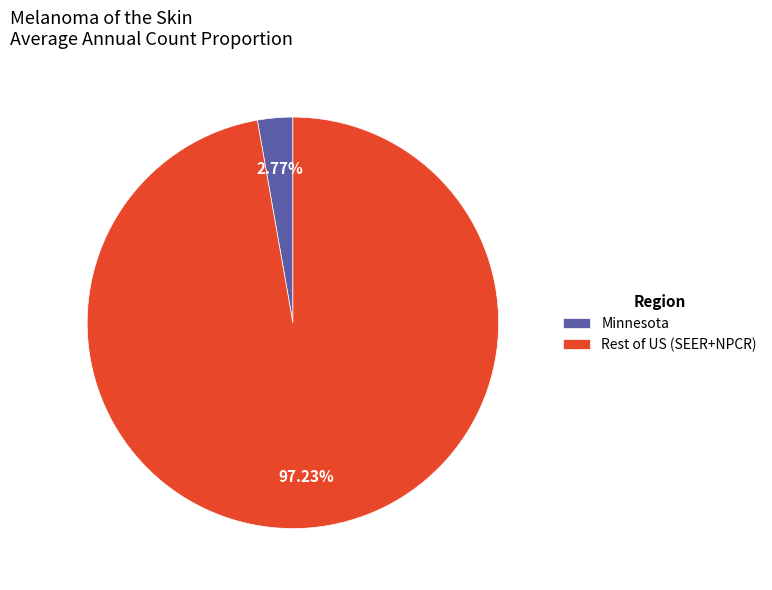

Which category has the smallest portion of the pie?

Minnesota